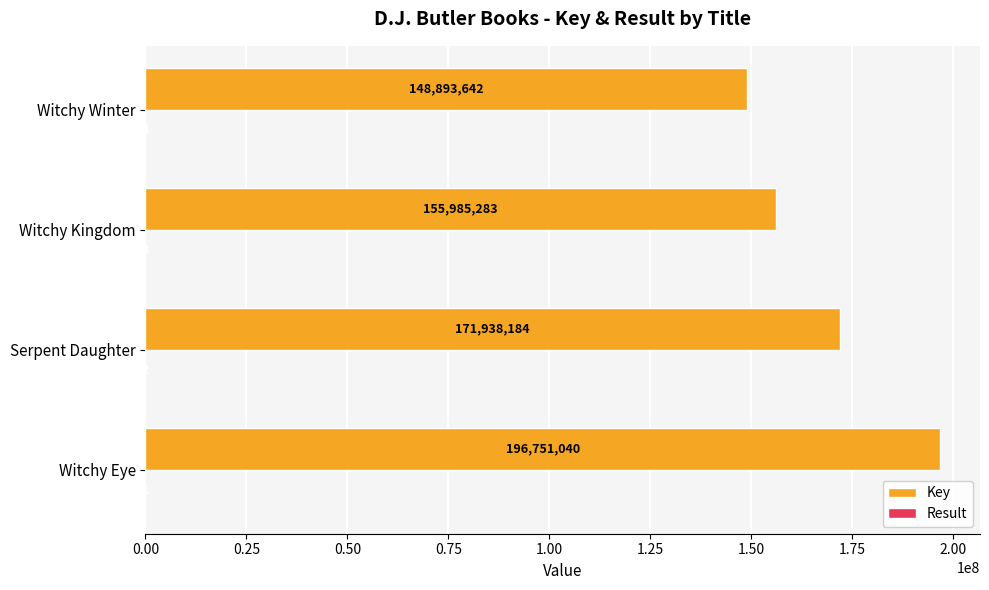

How many Key values are between 155985283 and 196751040?

3